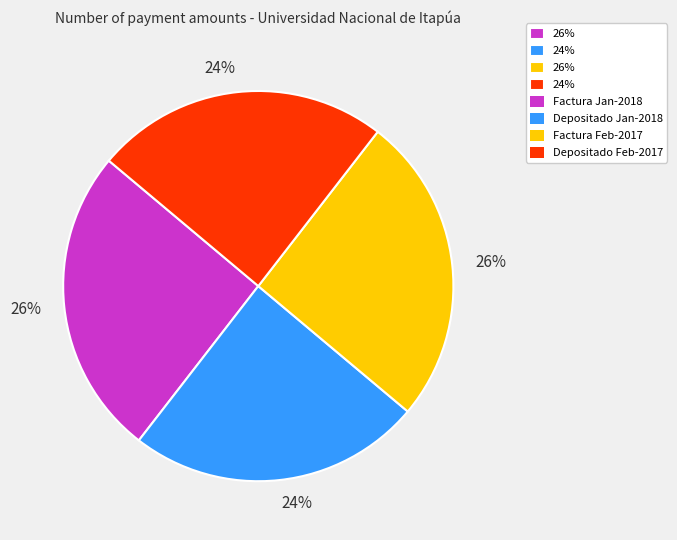

To the nearest percent, what is the average slice percentage?

25%